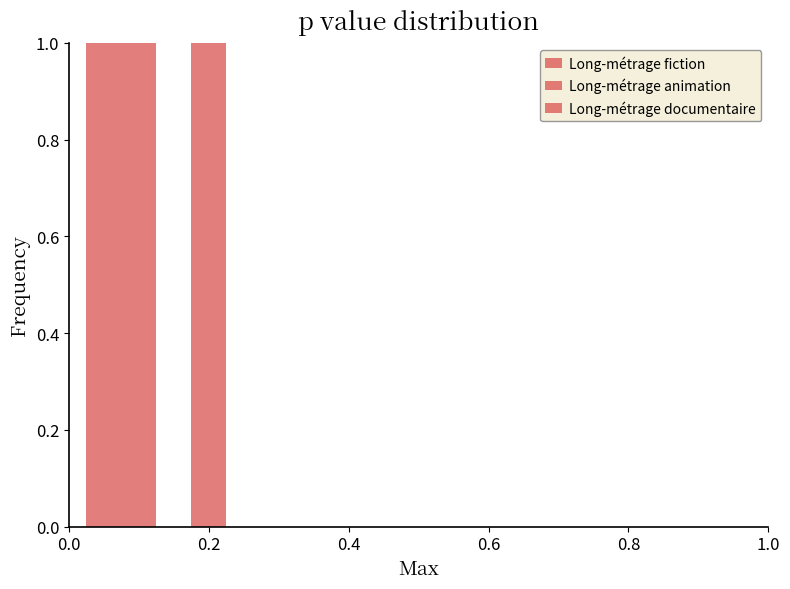

List the labels in order of value, smallest first.

Long-métrage fiction, Long-métrage documentaire, Long-métrage animation